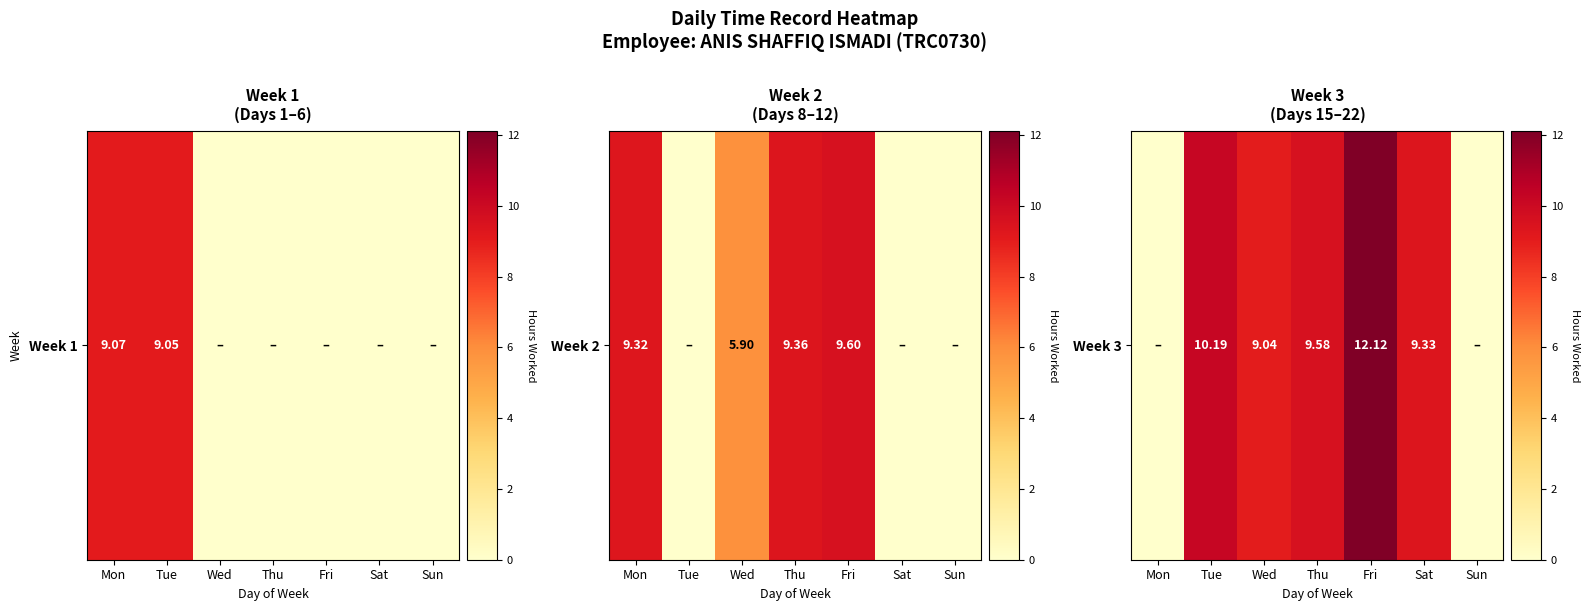

List the labels in order of value, largest first.

Fri, Tue, Thu, Sat, Wed, Mon, Sun